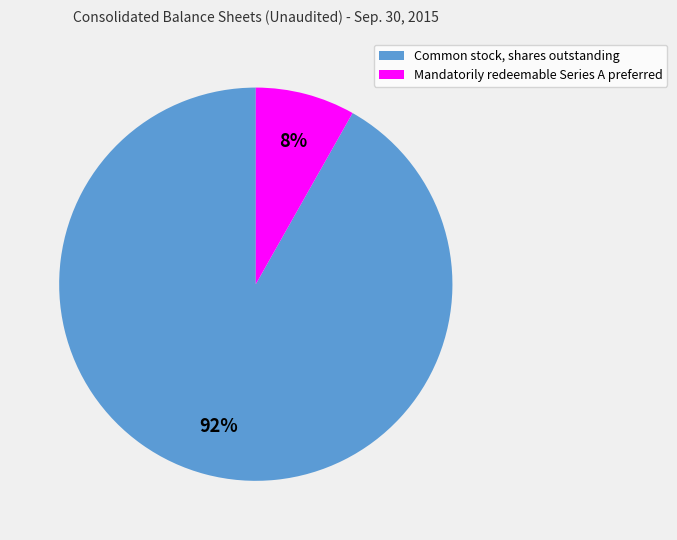

Is the sum of Common stock, shares outstanding and Mandatorily redeemable Series A preferred greater than half?

Yes